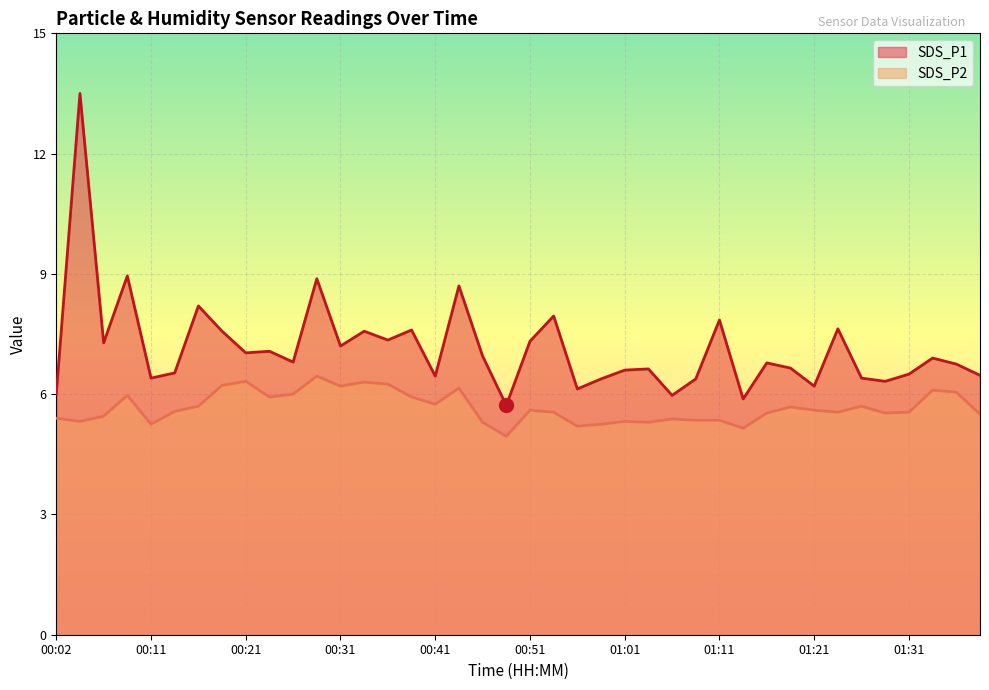

Which label corresponds to the largest value in the chart?

00:04